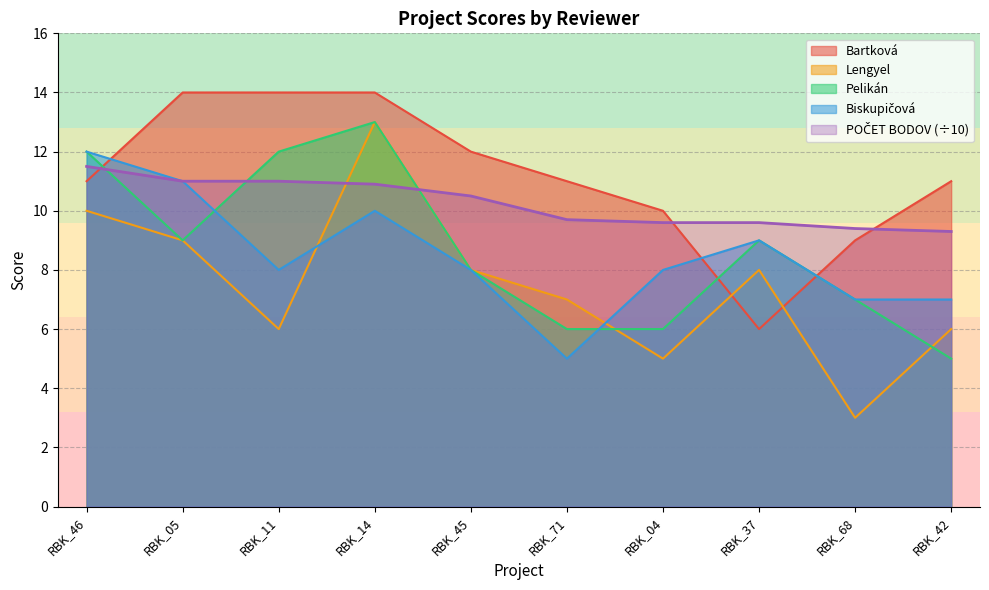

Which category has the lowest value across all series?

RBK_68